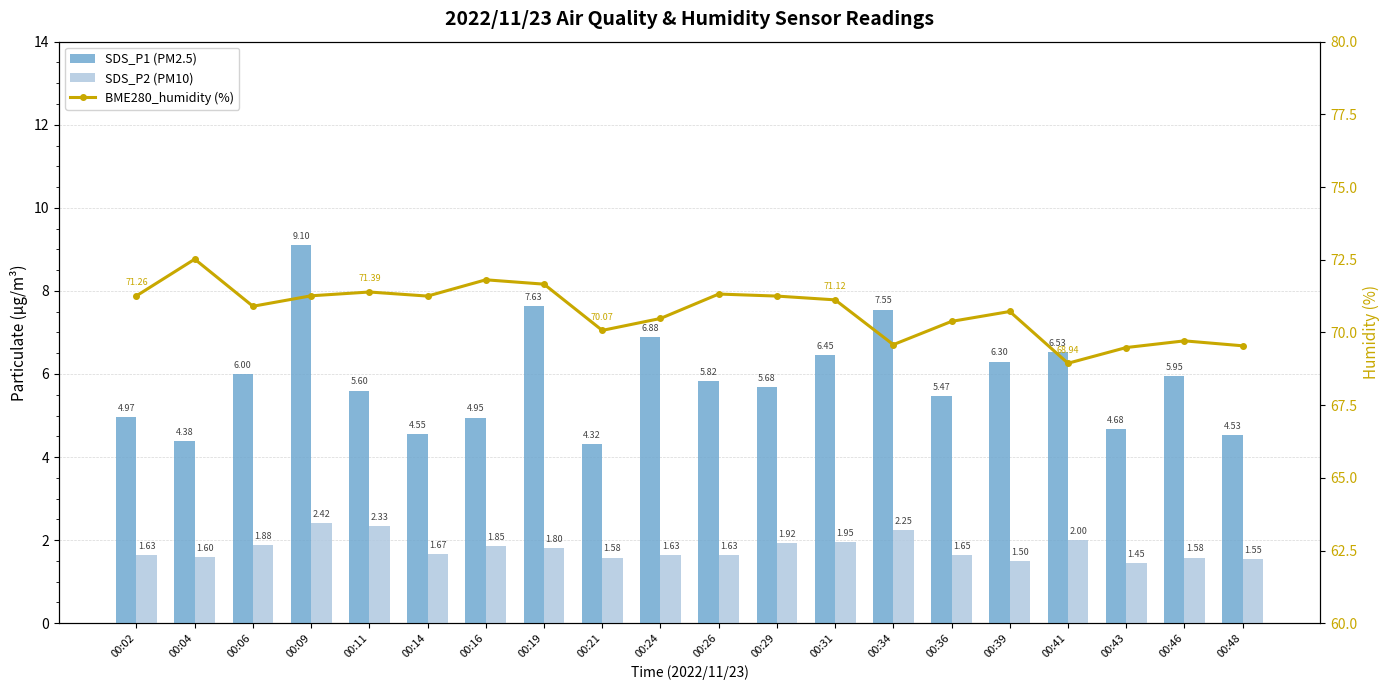

What is the lowest value of the BME280_humidity (%) series?

68.9